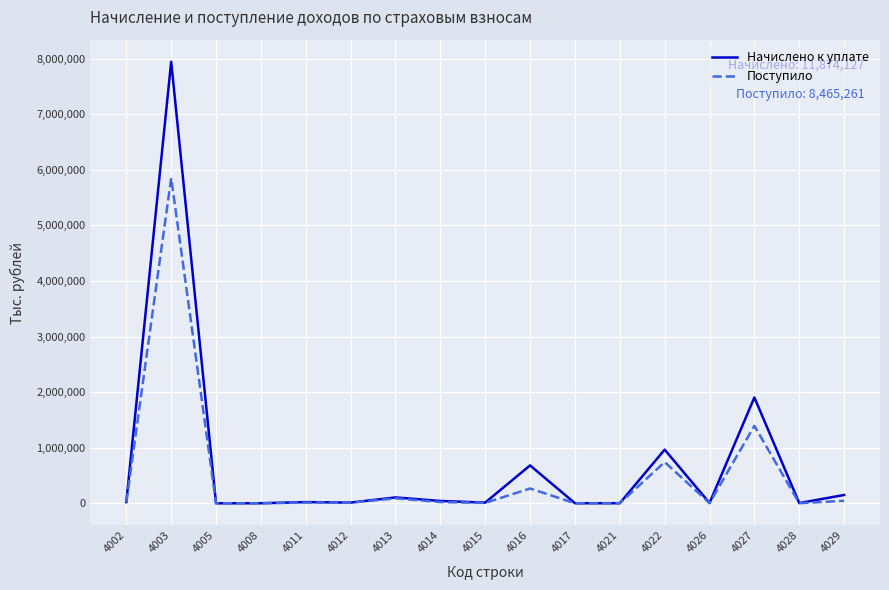

Which series has the widest spread of values?

Начислено к уплате